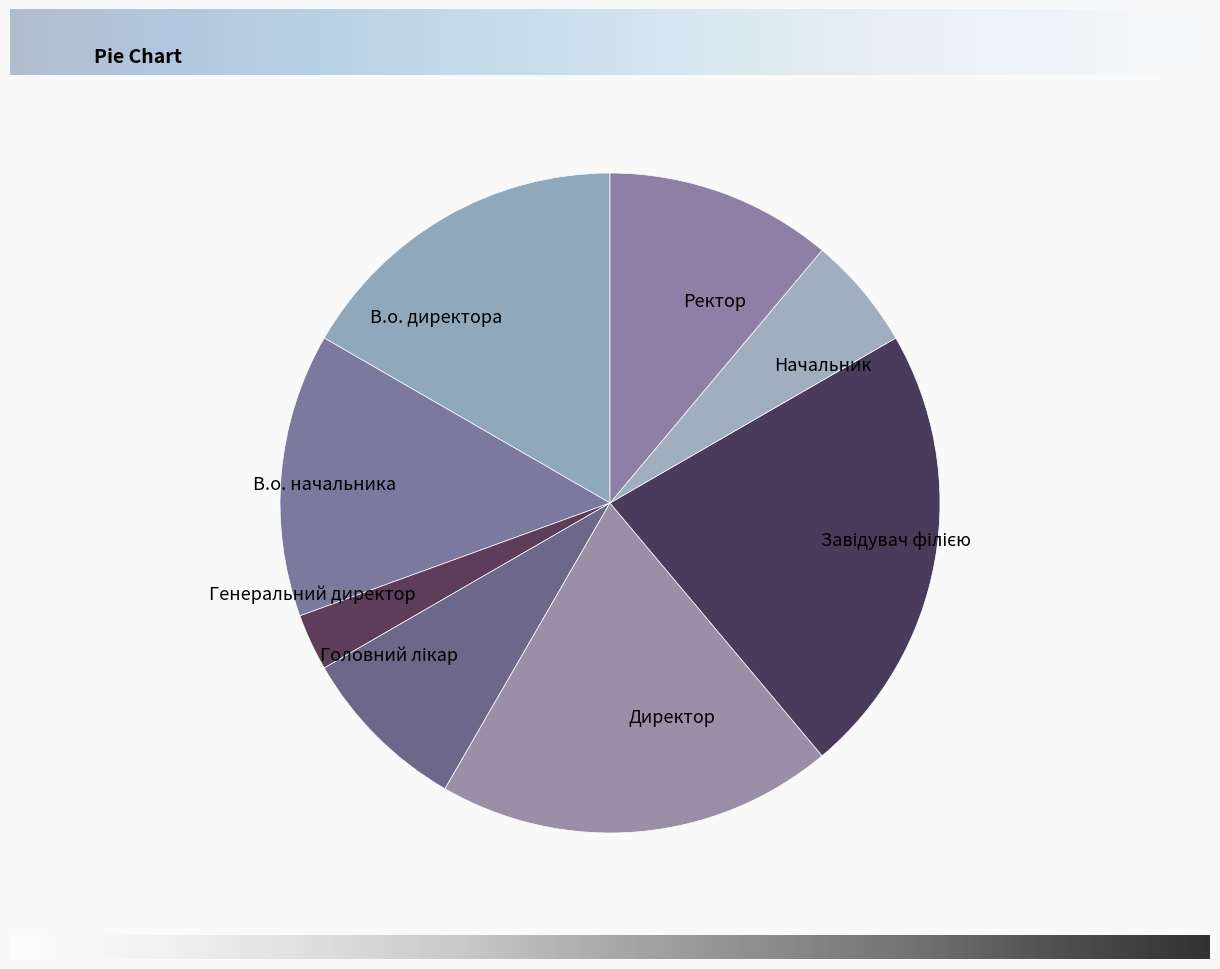

Which has a higher value, Ректор or Генеральний директор?

Ректор